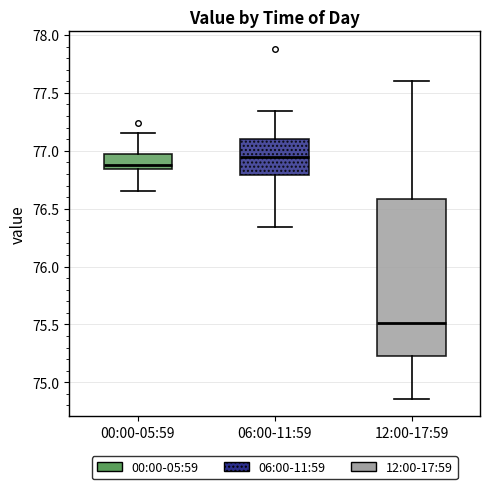

Where is the lower edge of the box for 12:00-17:59 on the y-axis? The values are not printed on the chart, so give them approximately, as read against the axis.

75.25